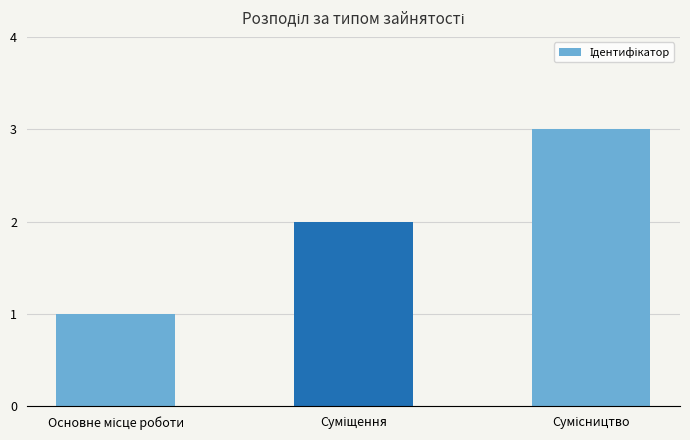

What is the maximum value shown in the chart?

3